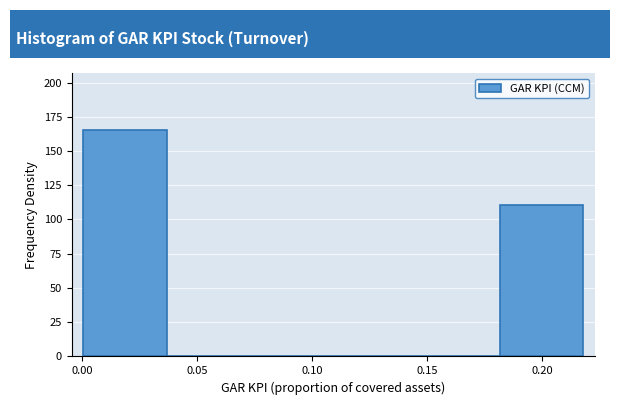

How tall is the bar that spans 0.180 to 0.220 on the x-axis? Neither the bar edges nor the heights are printed on the chart, so give them approximately, as read against the axes.

110